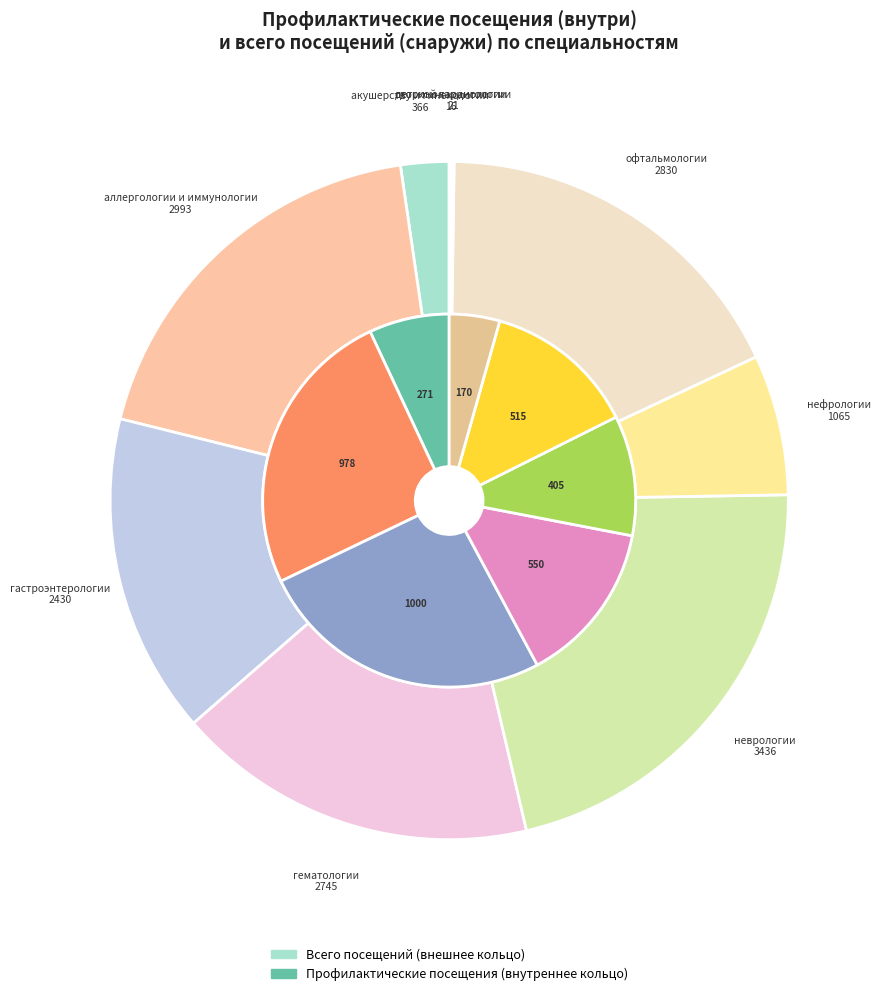

Does any single category account for the majority?

No